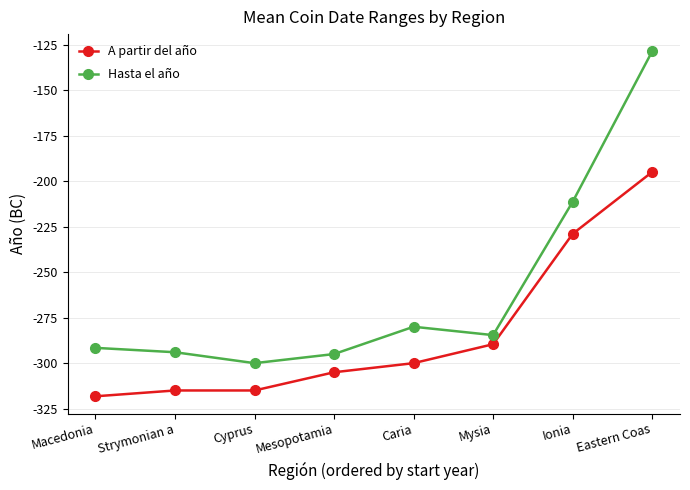

What is the difference between the highest and lowest values at Ionia?

17.6